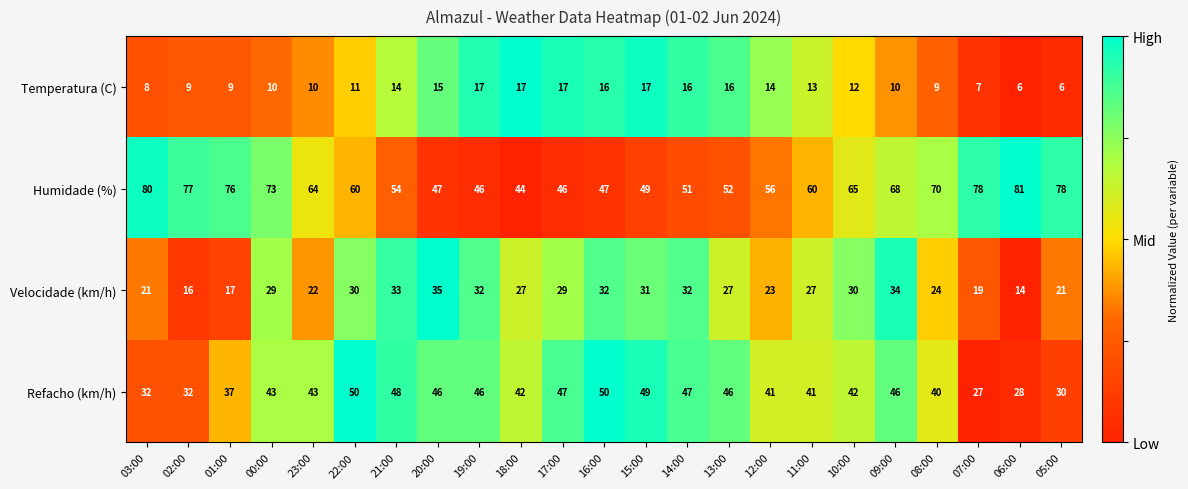

Count the number of data series in this chart.

4